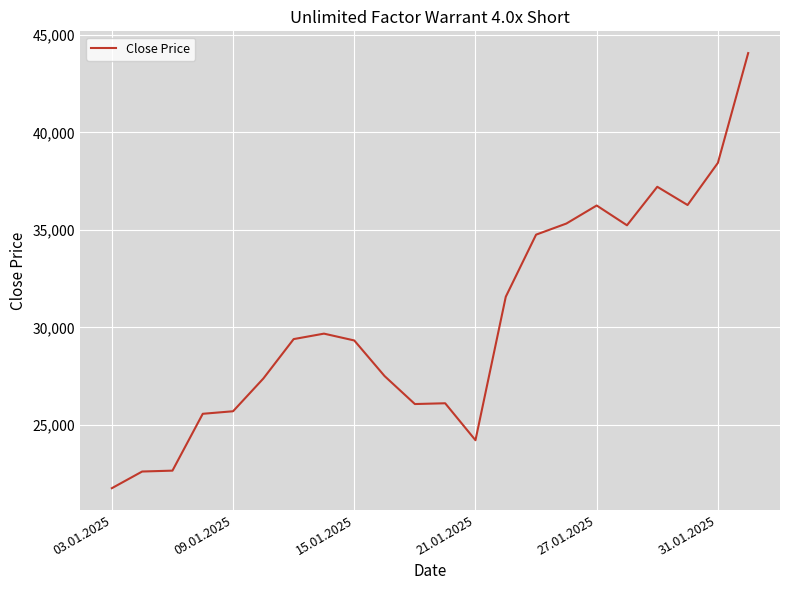

What is the maximum value shown in the chart?

44070